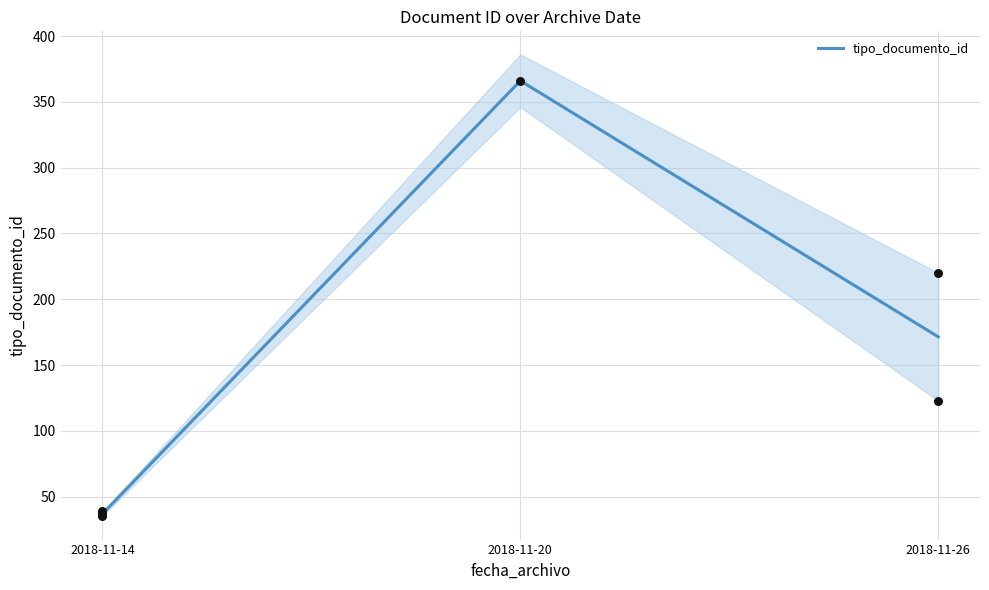

What is the change in value from 2018-11-20 to 2018-11-26?

-194.5